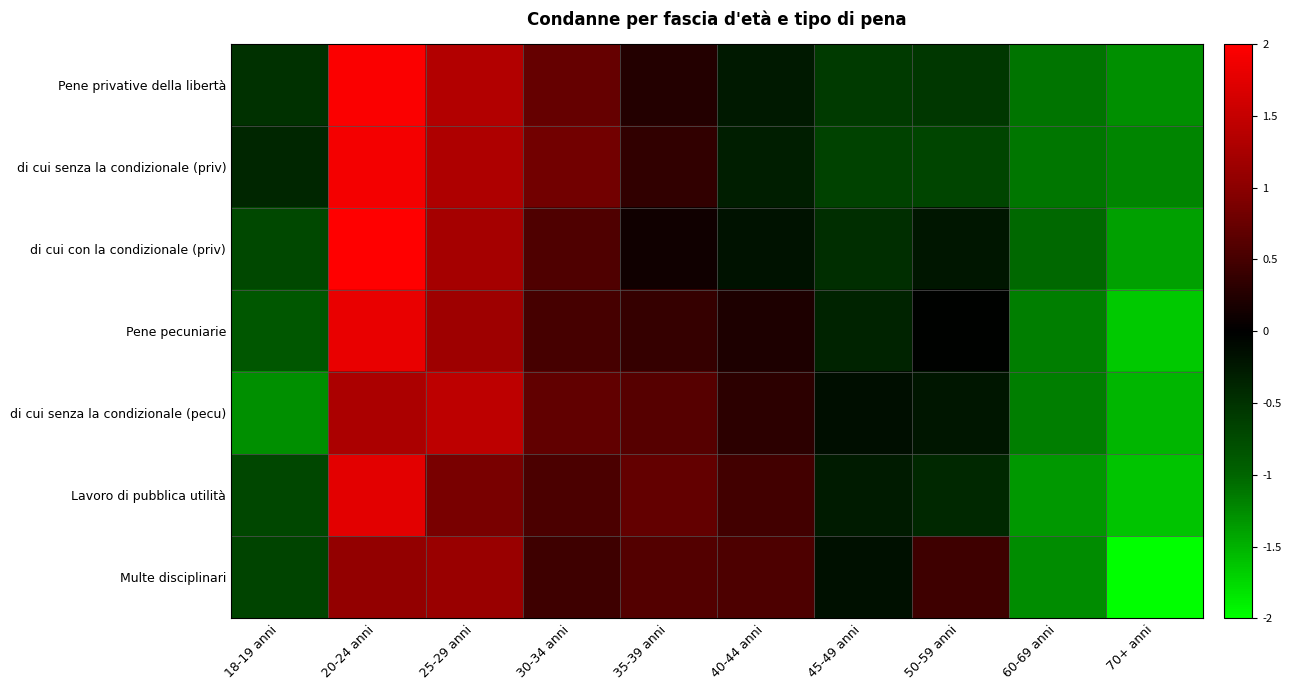

List the series in order of their peak value, highest first.

di cui con la condizionale (priv), Pene privative della libertà, di cui senza la condizionale (priv), Pene pecuniarie, Lavoro di pubblica utilità, di cui senza la condizionale (pecu), Multe disciplinari